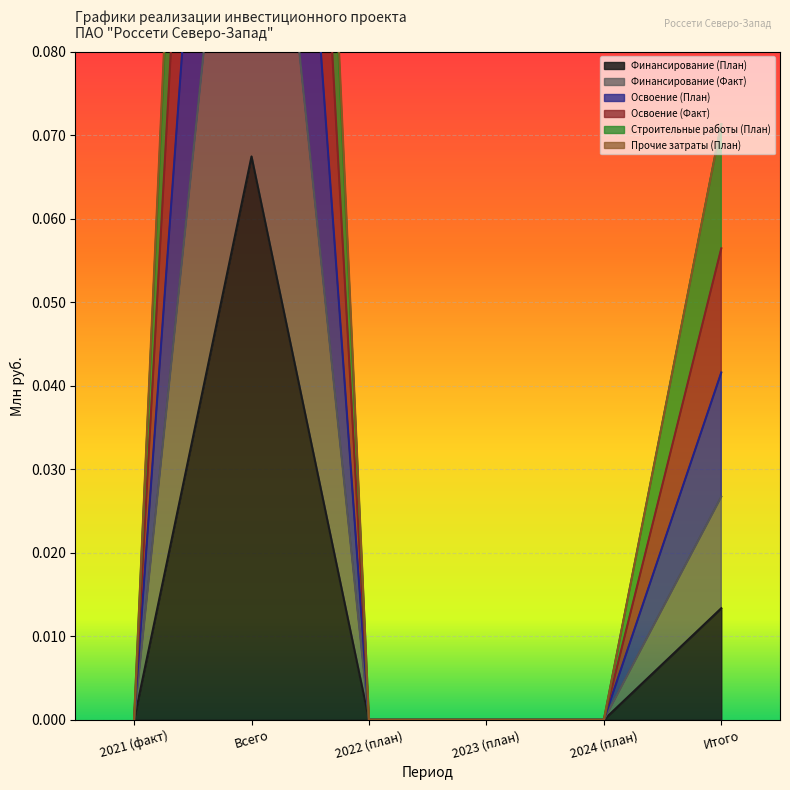

In Освоение (Факт), how many points are higher than both neighbors (excluding endpoints)?

1